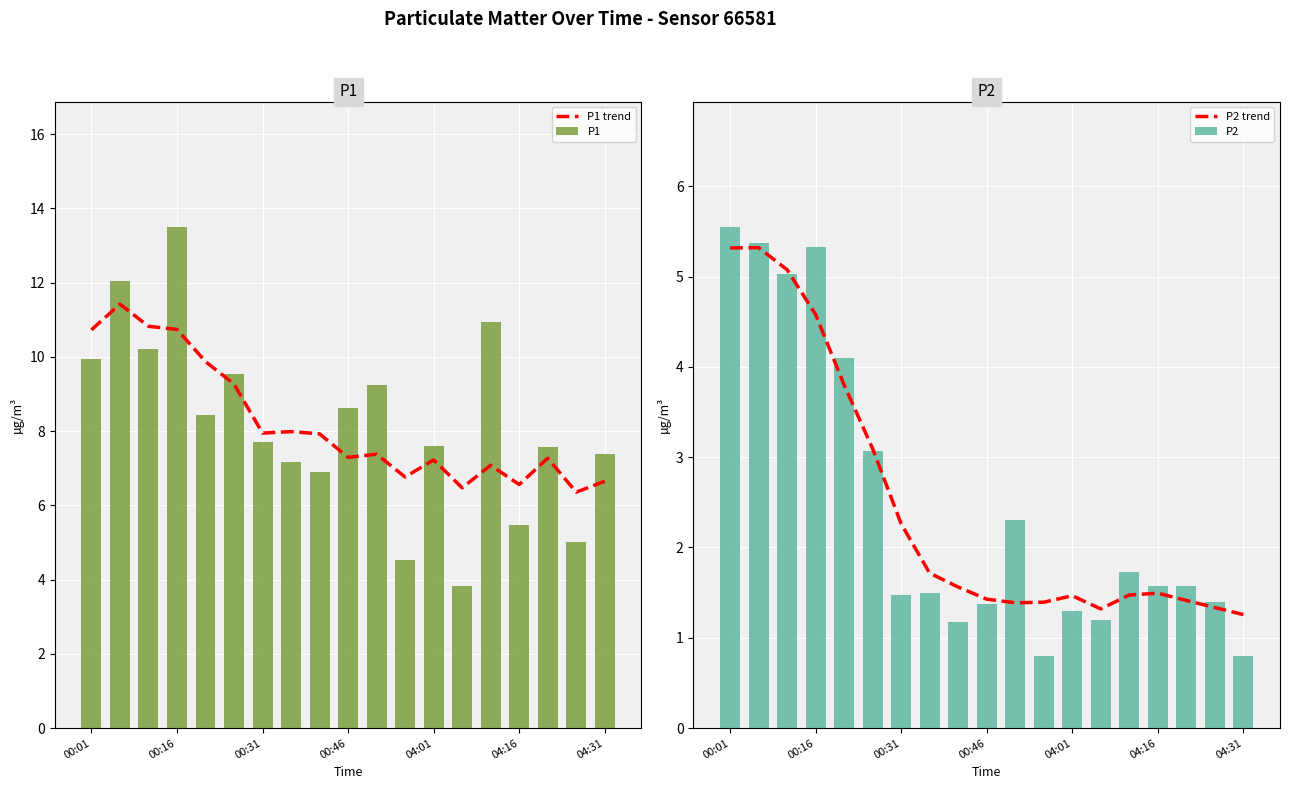

What is the maximum value for P1?

13.5